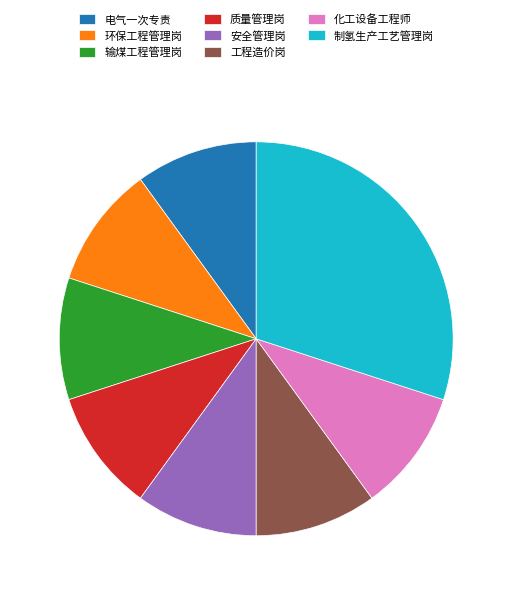

Do 环保工程管理岗 and 质量管理岗 together represent more than half of the pie?

No